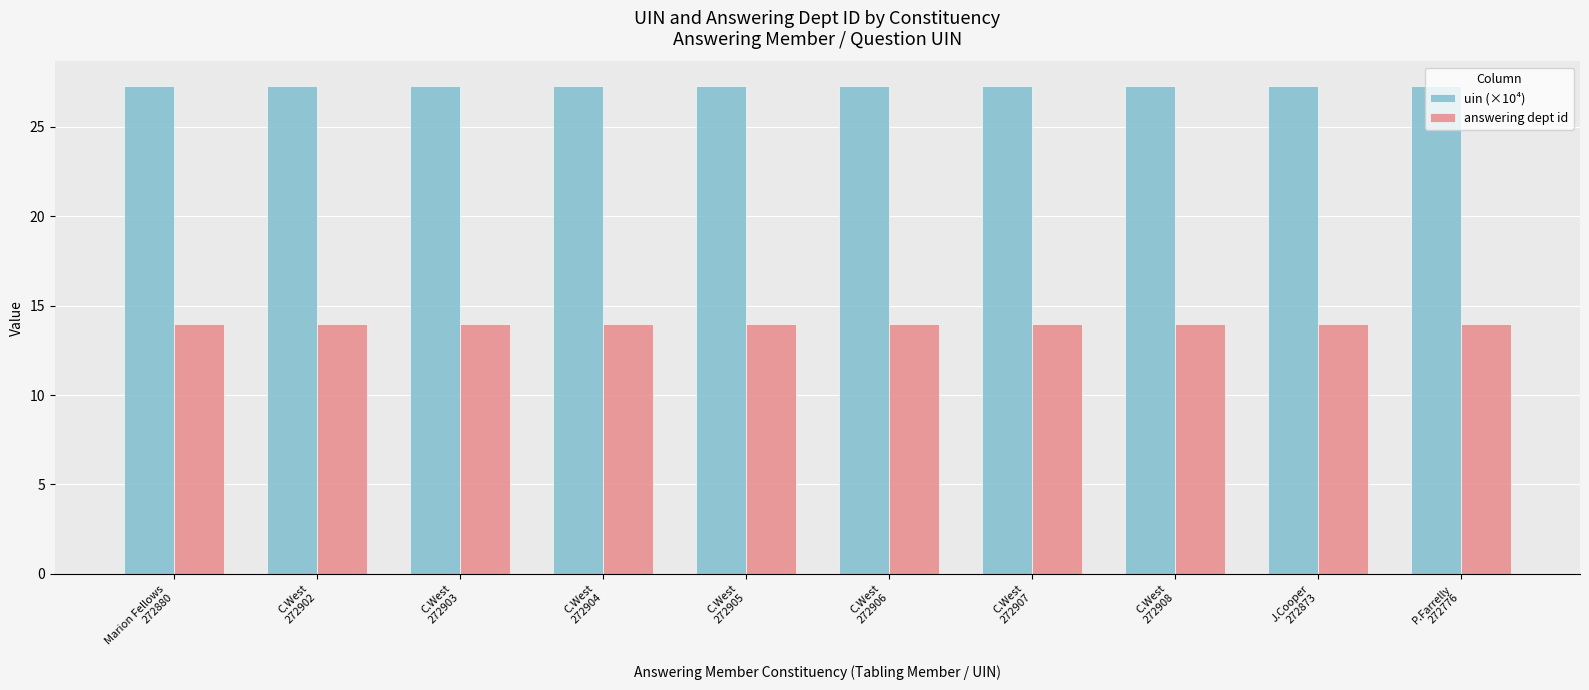

What is the label of the 3rd bar from the right?

C.West
272908